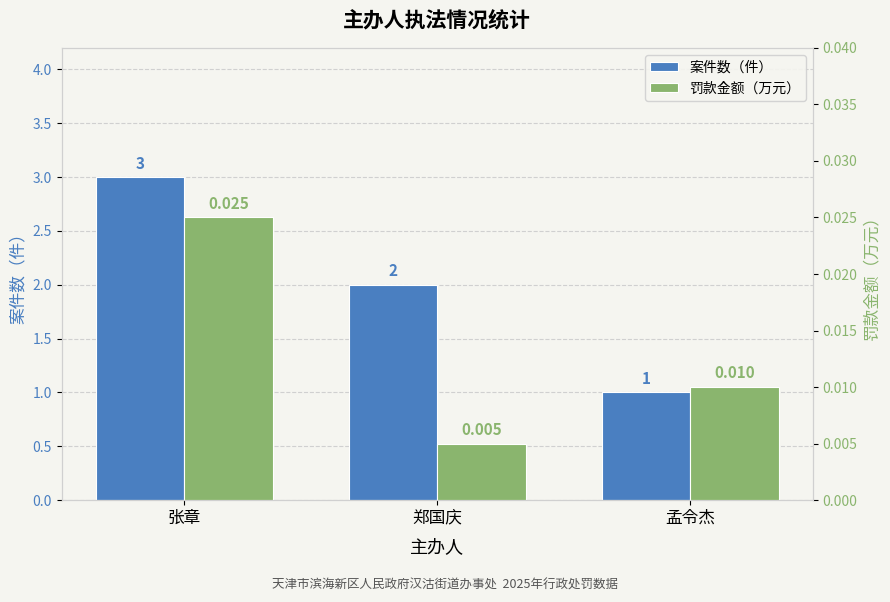

What are all the series names shown in the legend?

案件数（件）, 罚款金额（万元）